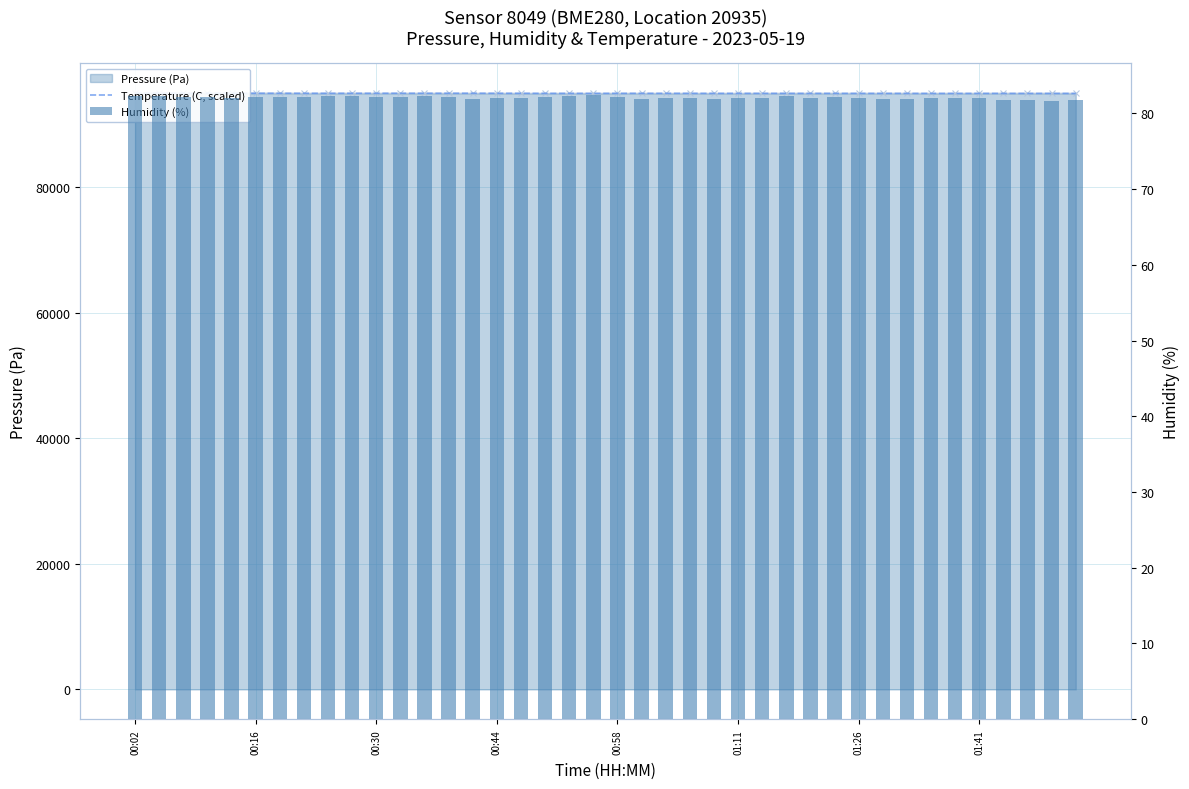

Which category has the highest value in the Pressure (Pa) series?

00:02